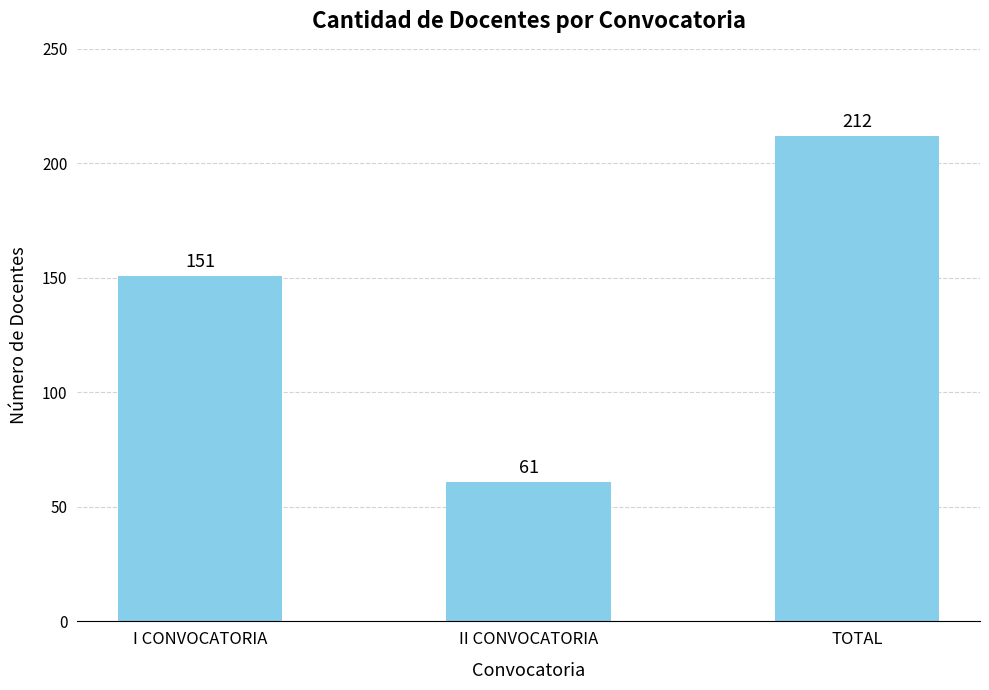

Rank the categories by value from lowest to highest.

II CONVOCATORIA, I CONVOCATORIA, TOTAL